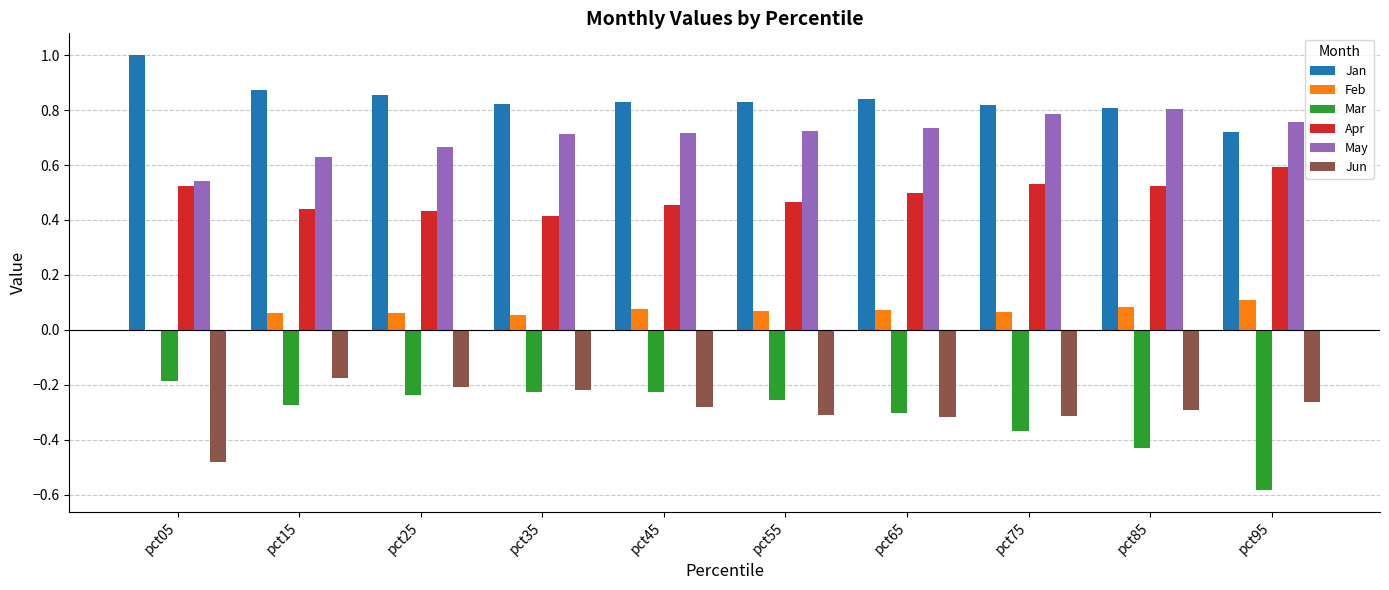

At which category does the chart reach its peak across all series?

pct05